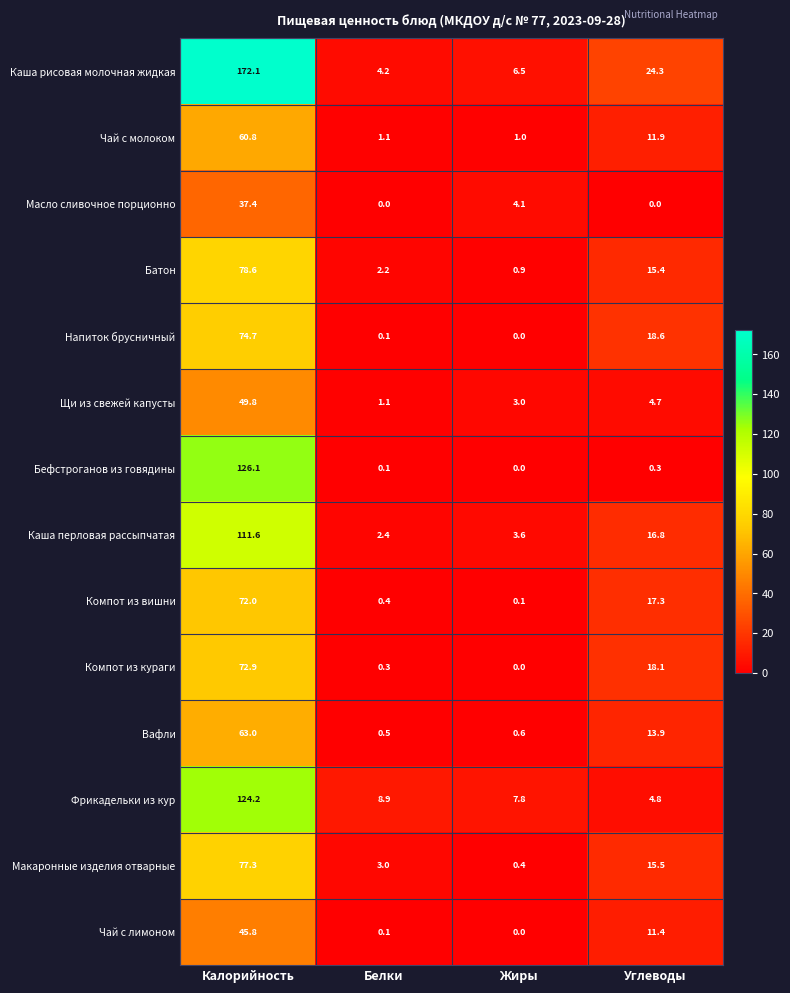

Which series has the largest total across all categories?

Каша рисовая молочная жидкая